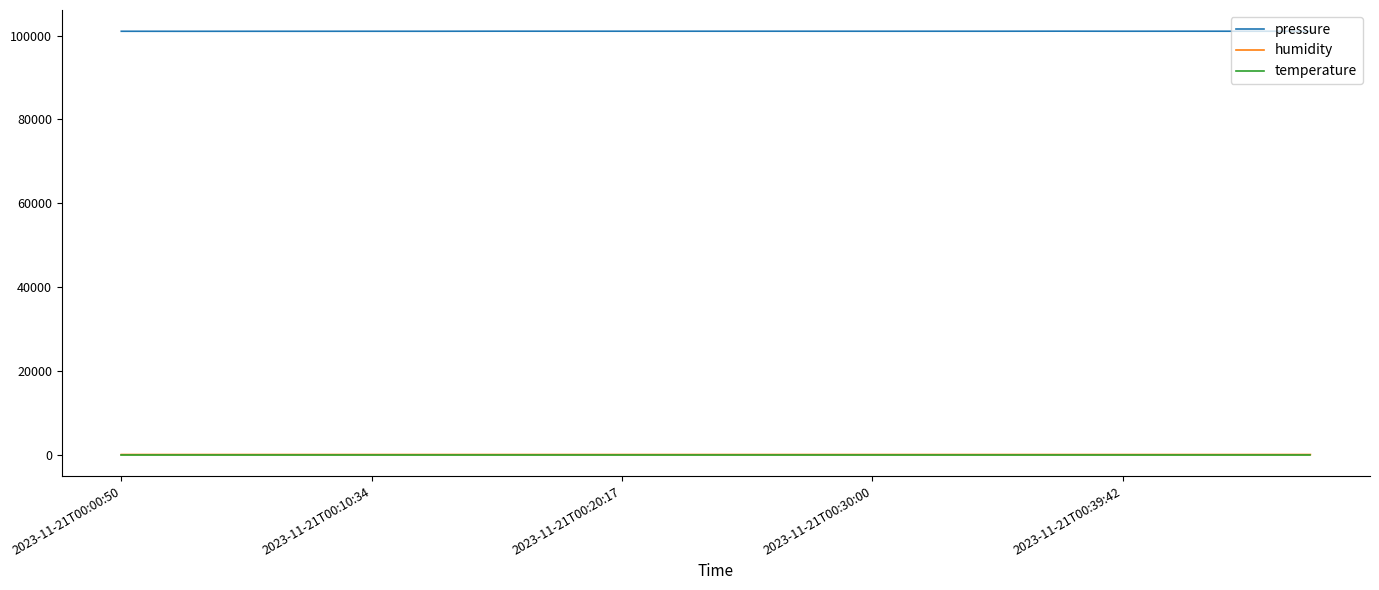

True or false: pressure and humidity cross at least once.

False